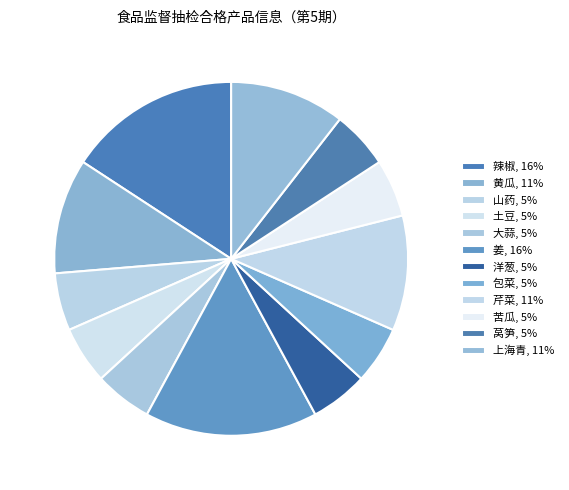

To the nearest percent, what percentage of the pie is 姜?

16%